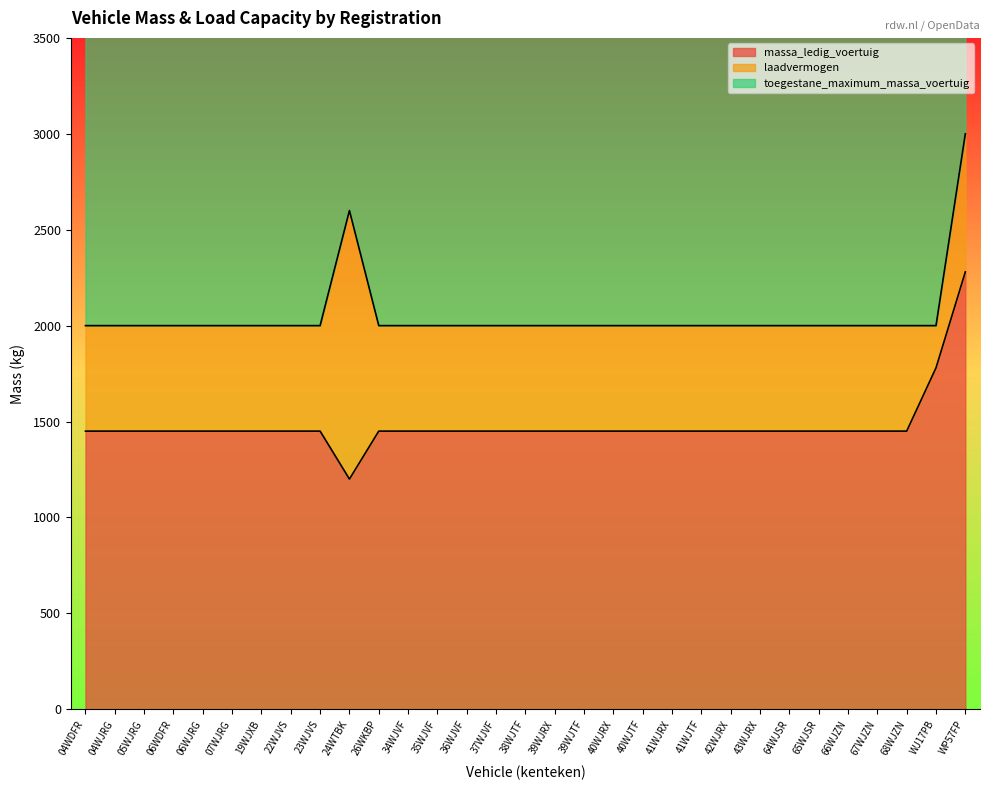

At which label is massa_ledig_voertuig closest to 1740?

WJ17PB